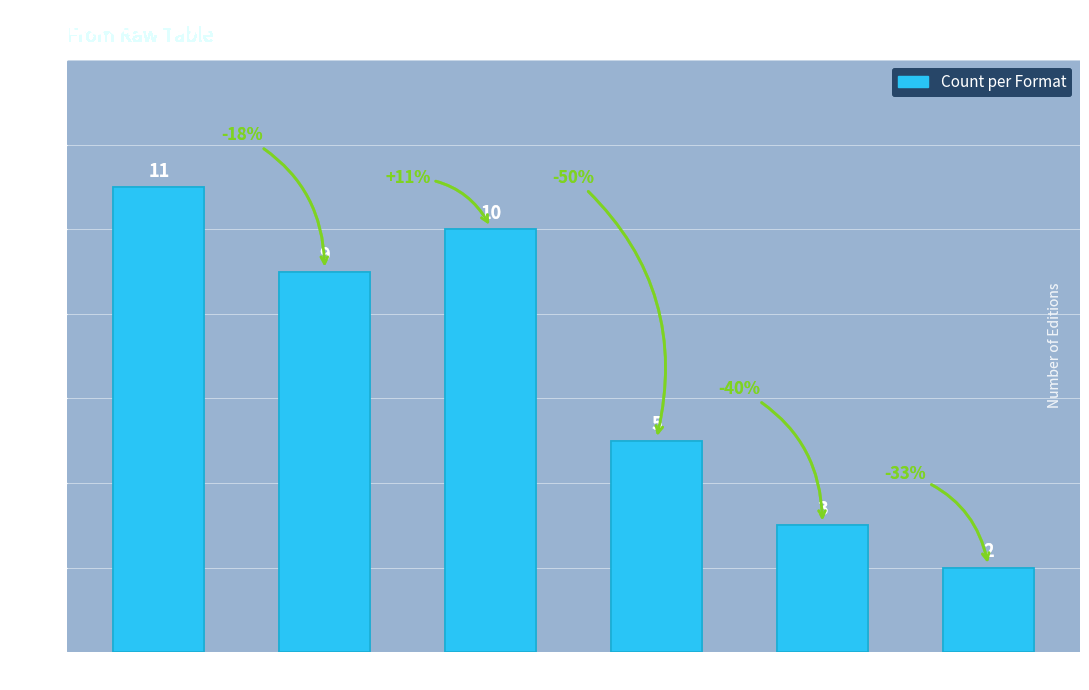

What is the minimum value shown in the chart?

2